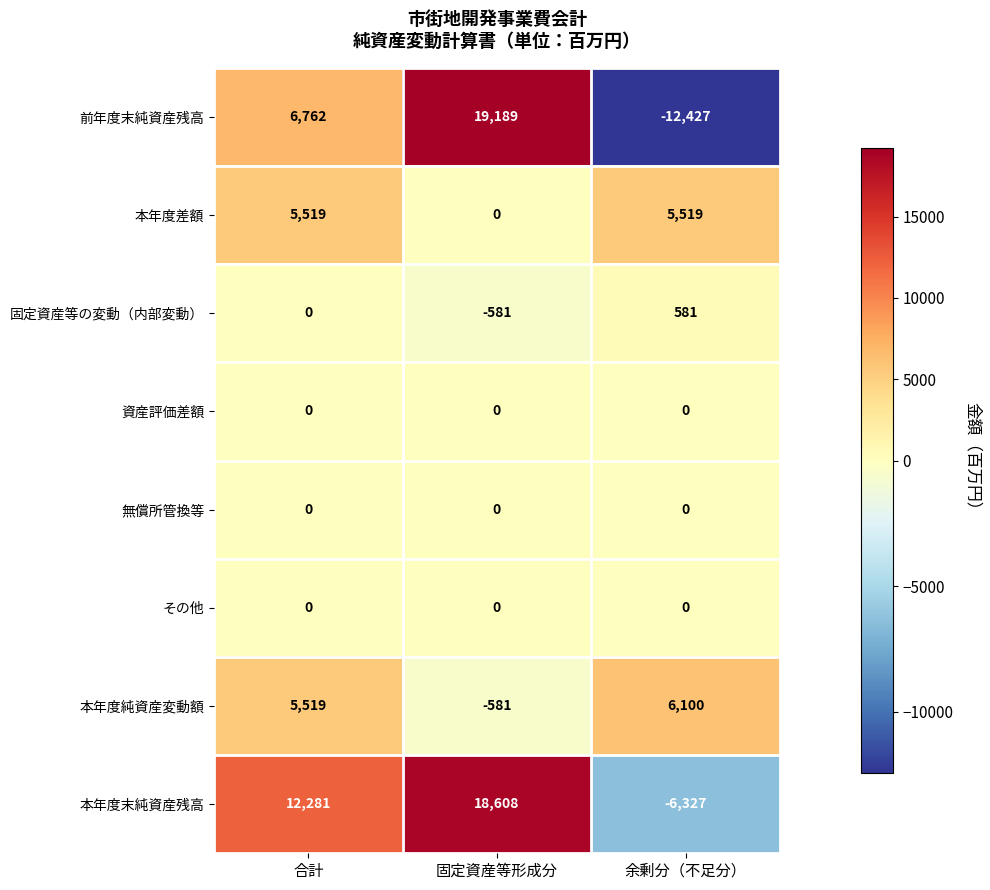

Rank the categories by 前年度末純資産残高 value from highest to lowest.

固定資産等形成分, 合計, 余剰分（不足分）